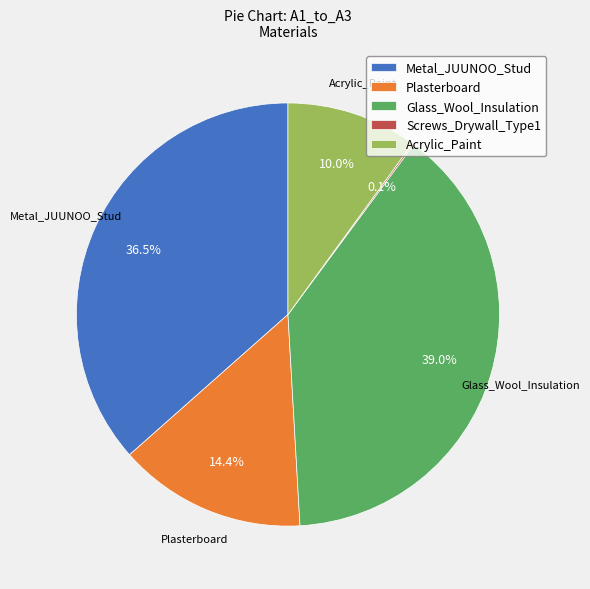

Between Metal_JUUNOO_Stud and Glass_Wool_Insulation, which is larger?

Glass_Wool_Insulation